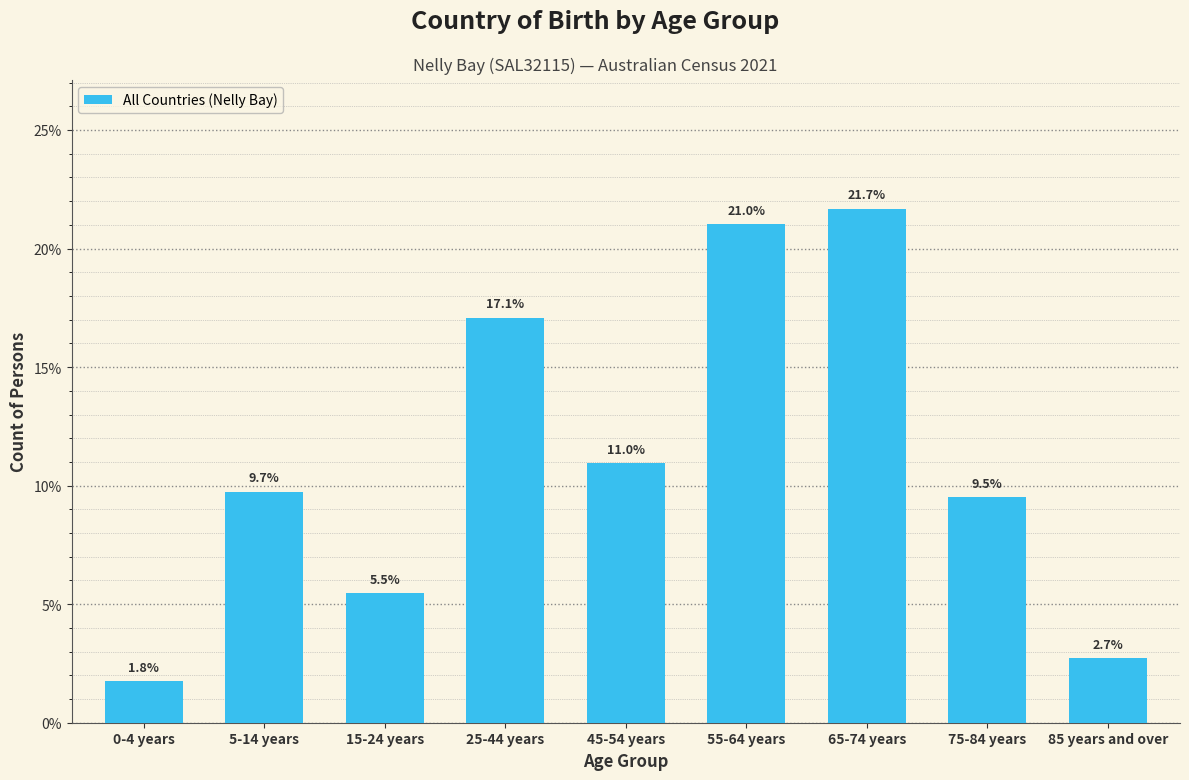

Reading left to right, list all the values displayed in this chart.

1.8	9.7	5.5	17.1	11.0	21.0	21.7	9.5	2.7